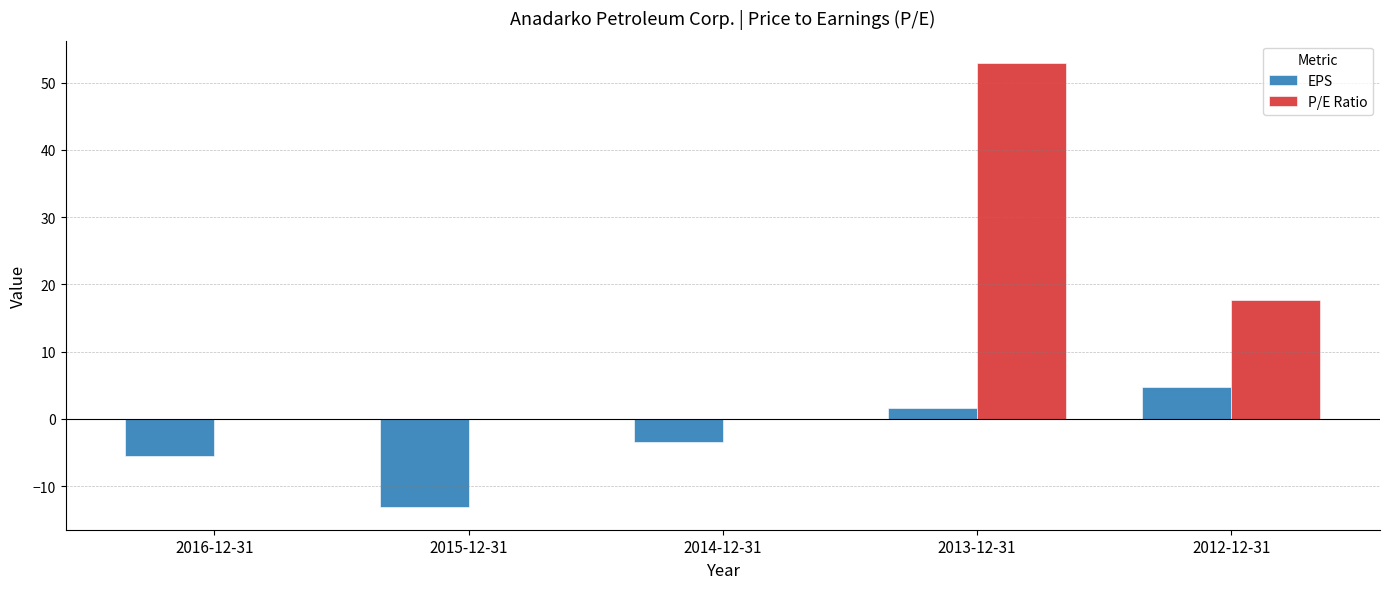

Where is P/E Ratio nearest to the value 26?

2012-12-31